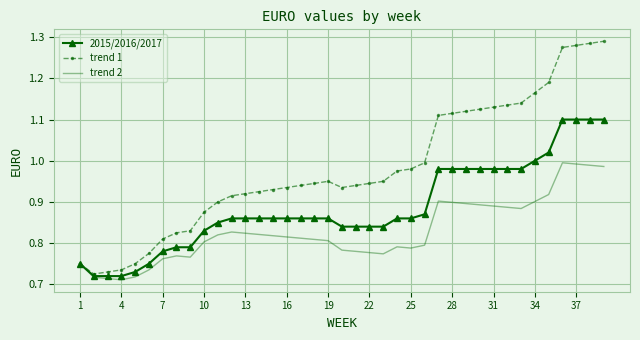

Which series has the largest total across all categories?

trend 1